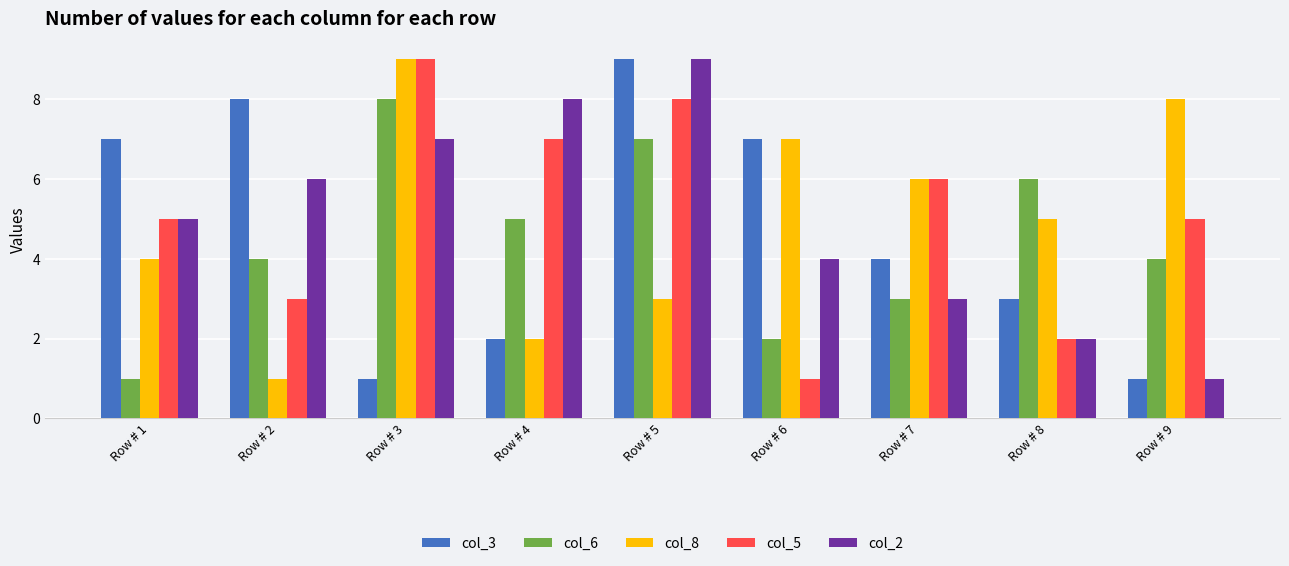

What is the difference between the col_5 values at Row # 8 and Row # 2?

1